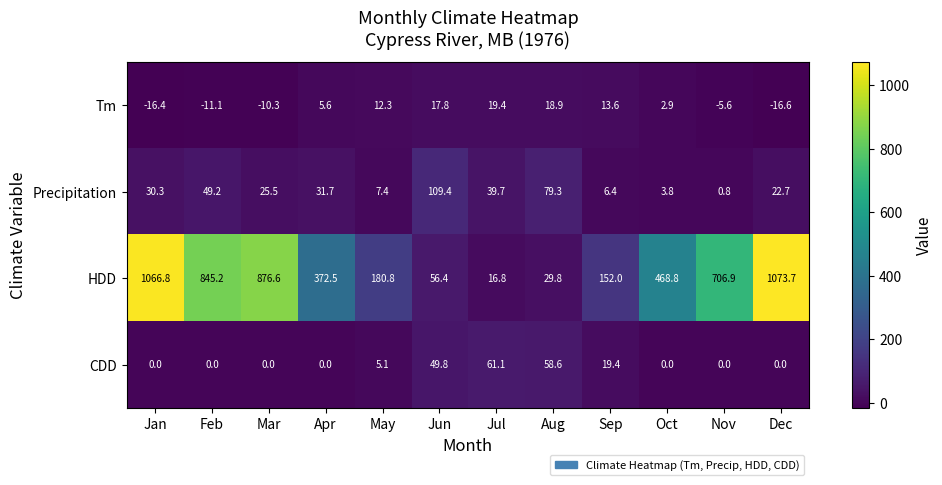

How many data points does each series have?

12